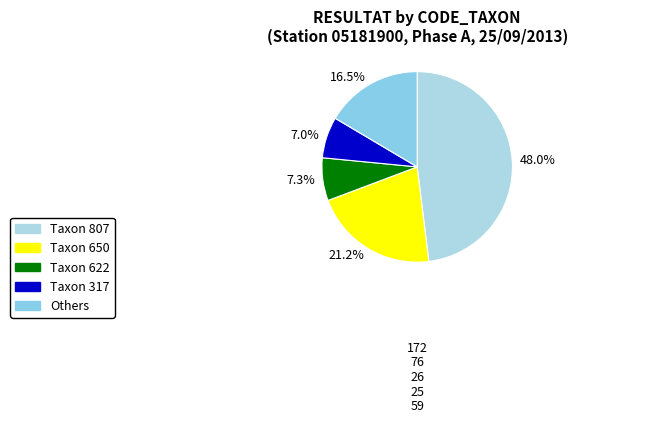

To the nearest percent, what is the average slice percentage?

20%